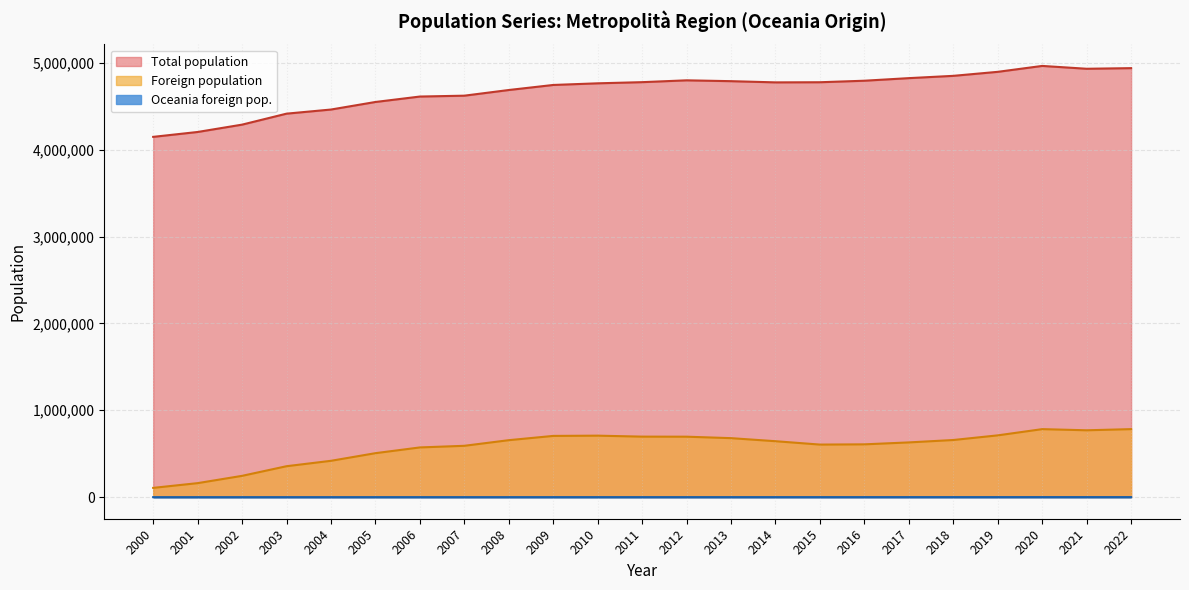

What is the greatest value displayed?

4963975